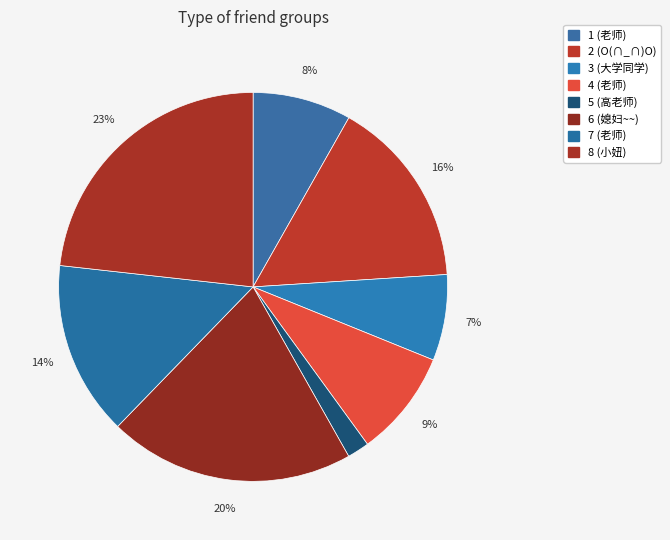

To the nearest percent, what percentage of the pie is 7 (老师)?

14%